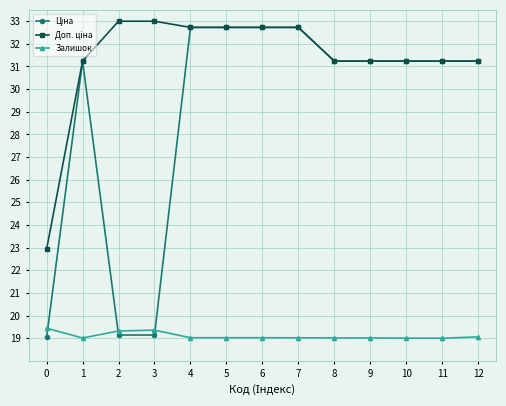

What is the total value across all series at 12?

81.5